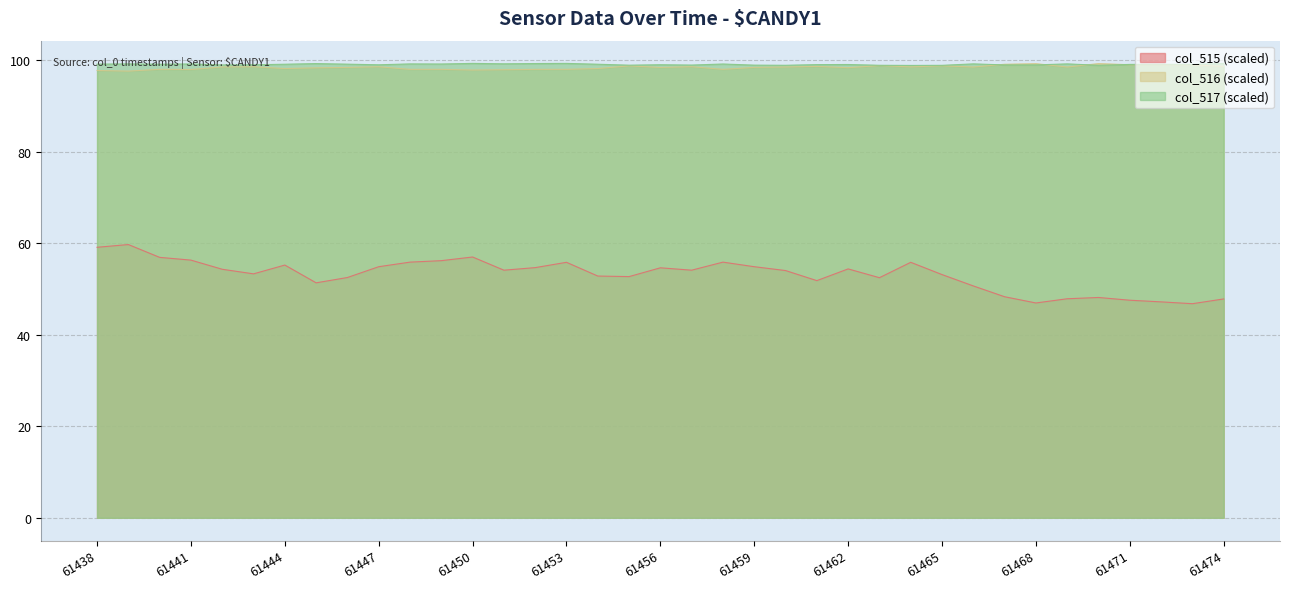

What is the value of the col_516 point at the 6th from the left?

98.5